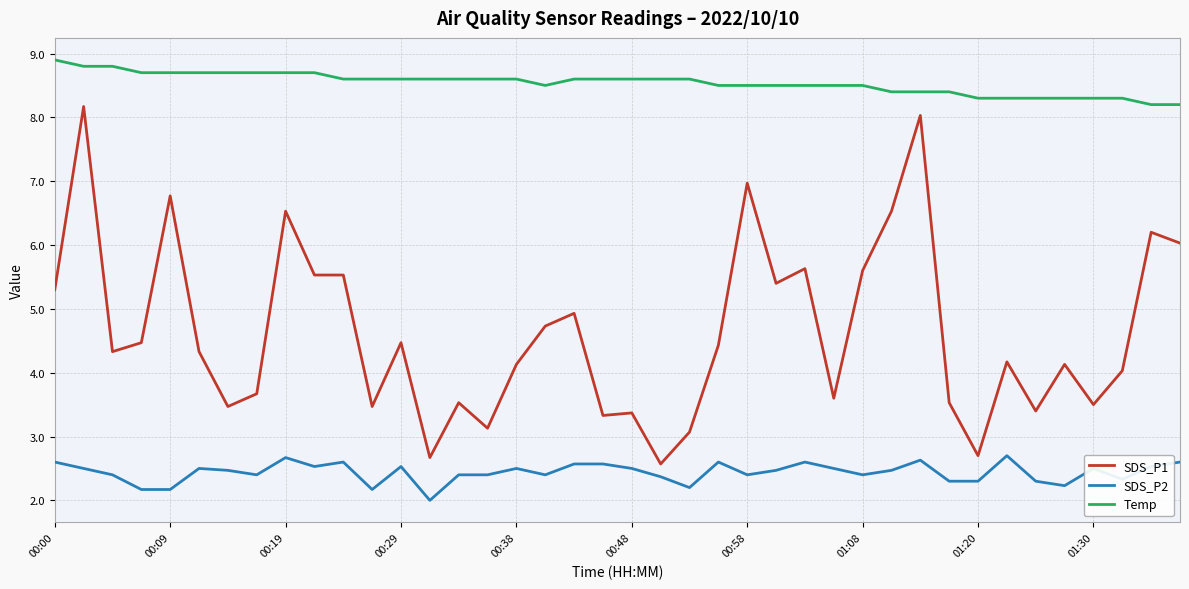

Rank the series by their average value, from lowest to highest.

SDS_P2, SDS_P1, Temp